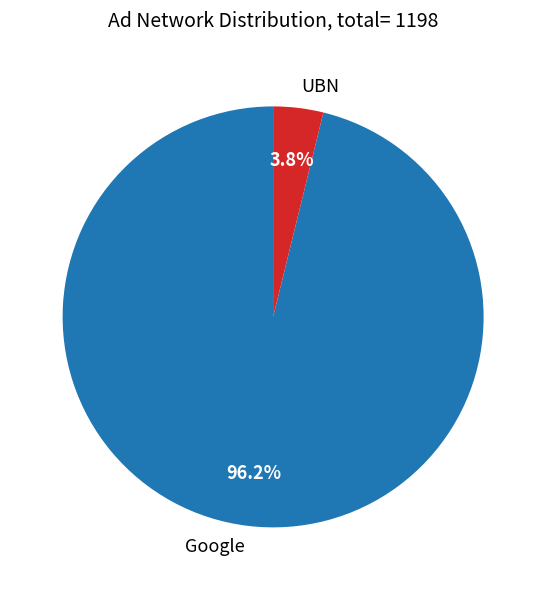

How many slices are in this pie chart?

2